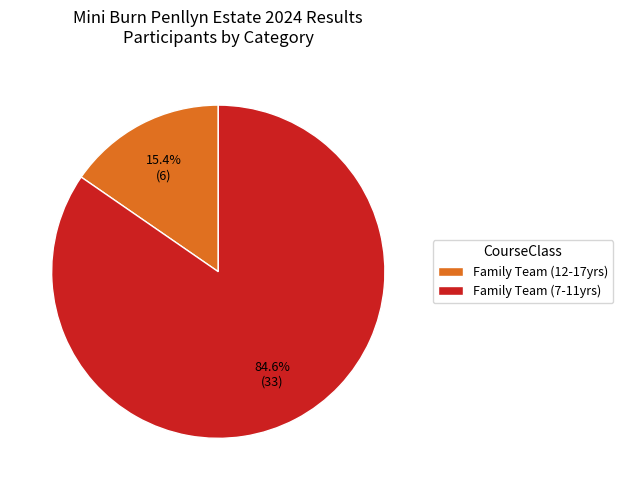

How many slices are in this pie chart?

2